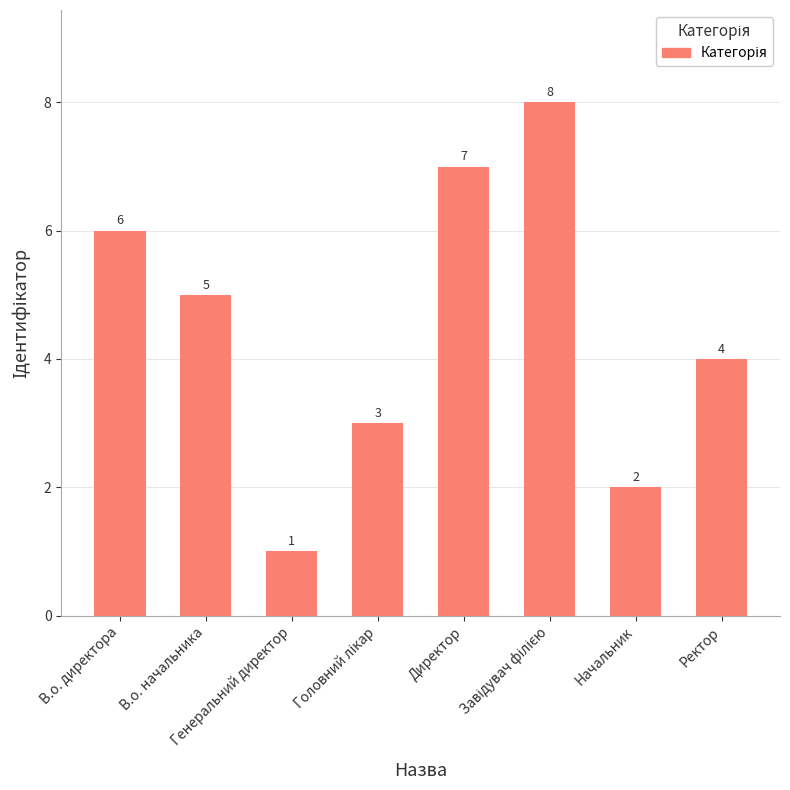

What is the greatest value displayed?

8